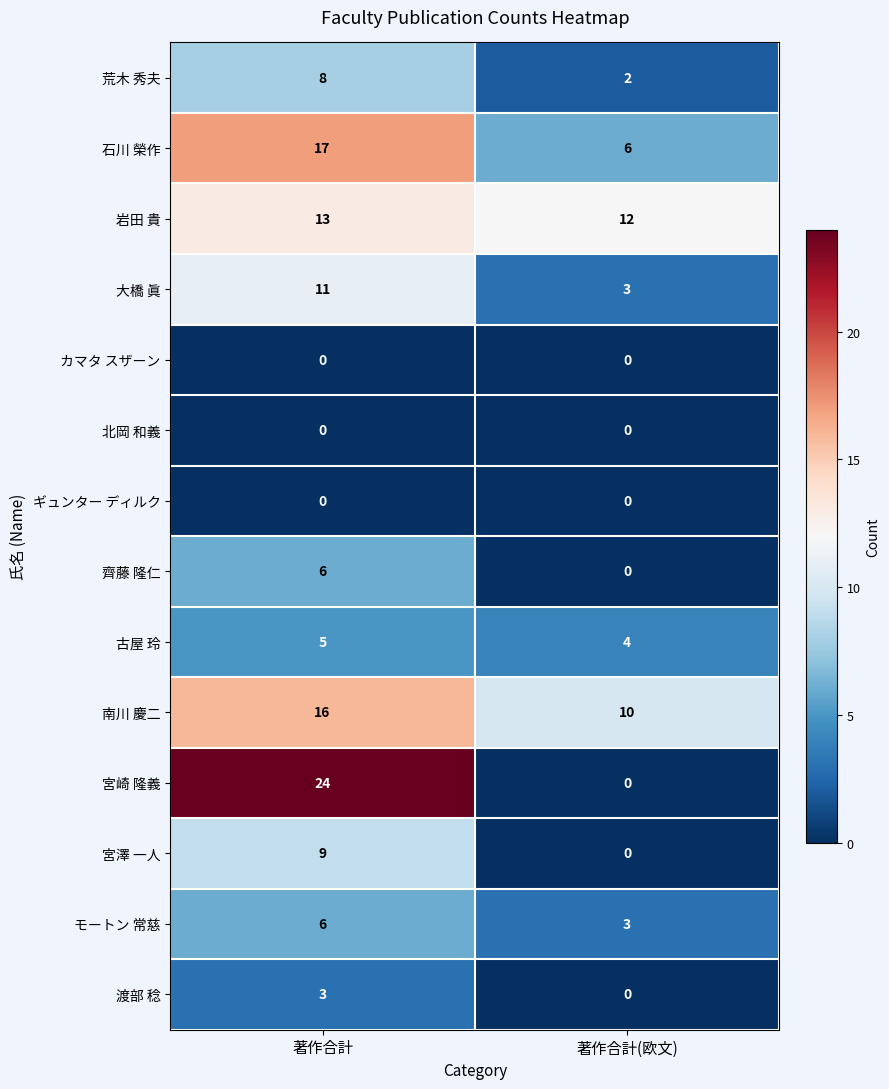

What is the total value across all series at 著作合計?

118